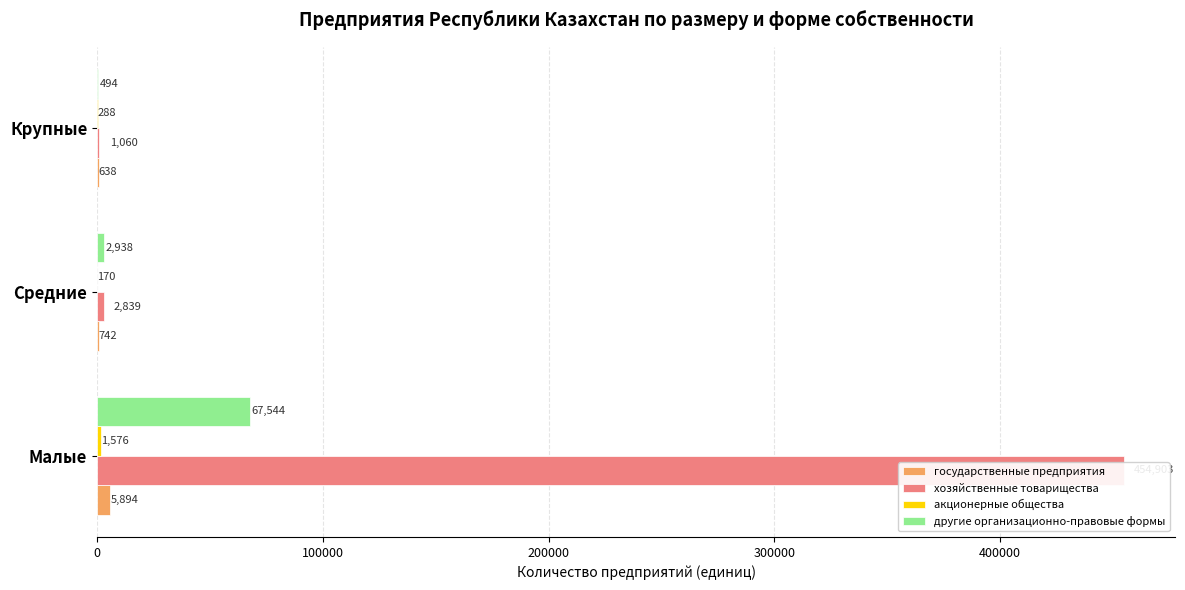

What is the value of the другие организационно-правовые формы bar at the 1st from the left?

67544